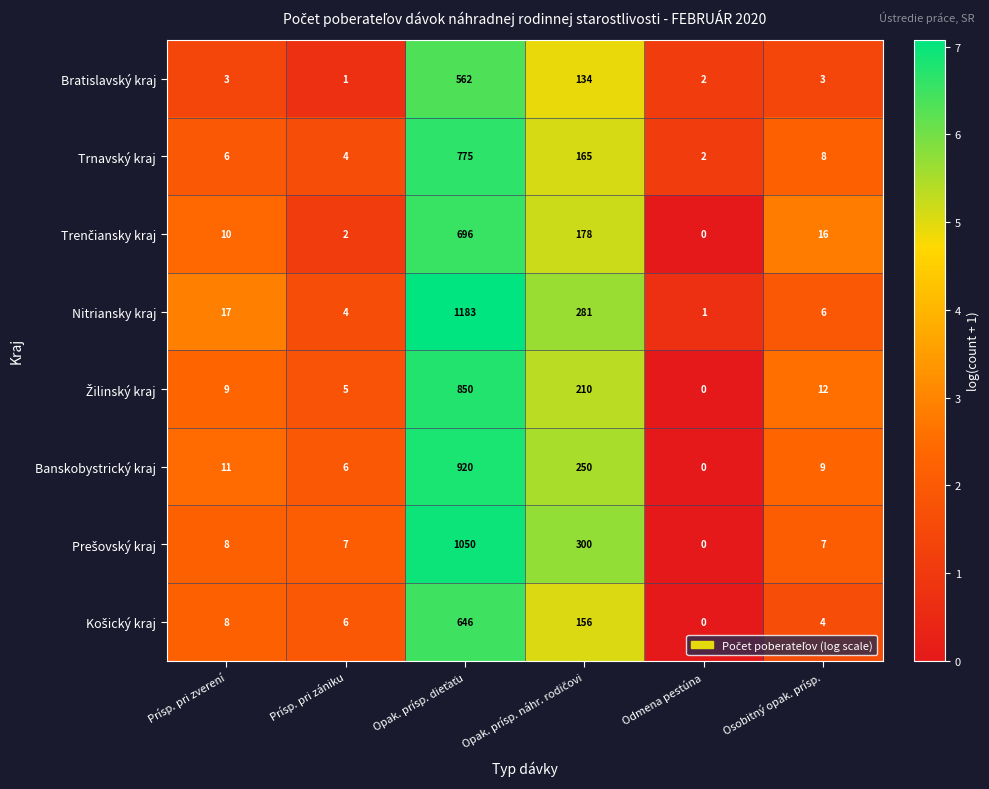

The value of Bratislavský kraj at Odmena pestúna is 2. True or false?

True